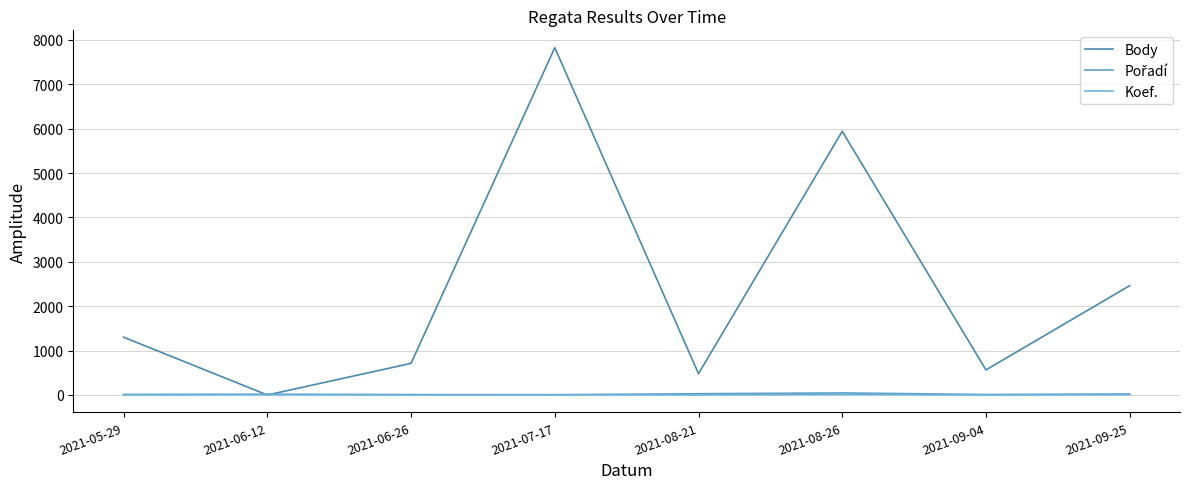

How many lines are shown in the chart?

3